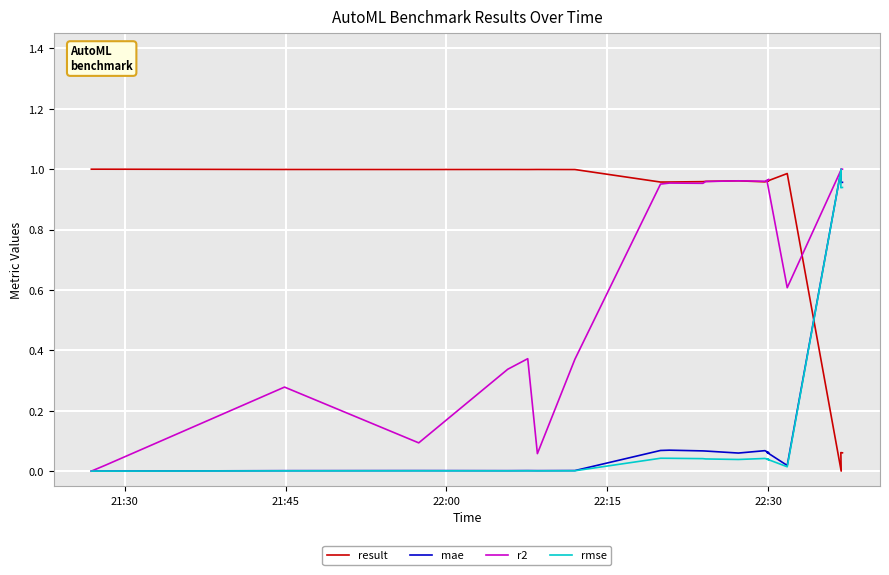

The value of result at 21:30 is 1.0. True or false?

True